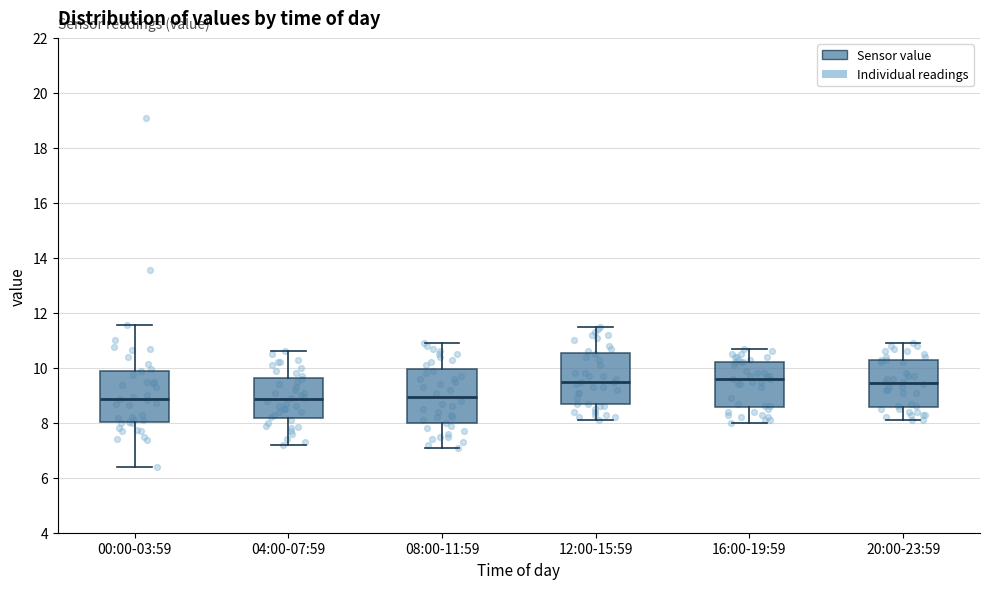

Reading left to right, read every box against the y-axis: the position of its median line, the range the box covers, and the ends of its whiskers. The values are not printed on the chart, so give them approximately, as read against the axis.

00:00-03:59: median 8.8, box 8.0 to 9.8, whiskers 6.4 to 11.6
04:00-07:59: median 8.8, box 8.2 to 9.6, whiskers 7.2 to 10.6
08:00-11:59: median 9.0, box 8.0 to 10.0, whiskers 7.2 to 11.0
12:00-15:59: median 9.6, box 8.6 to 10.6, whiskers 8.2 to 11.6
16:00-19:59: median 9.6, box 8.6 to 10.2, whiskers 8.0 to 10.8
20:00-23:59: median 9.4, box 8.6 to 10.4, whiskers 8.2 to 11.0